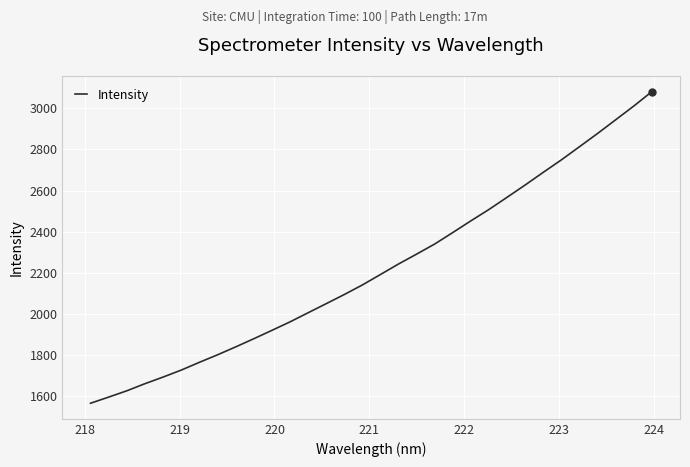

What is the greatest value displayed?

3081.4